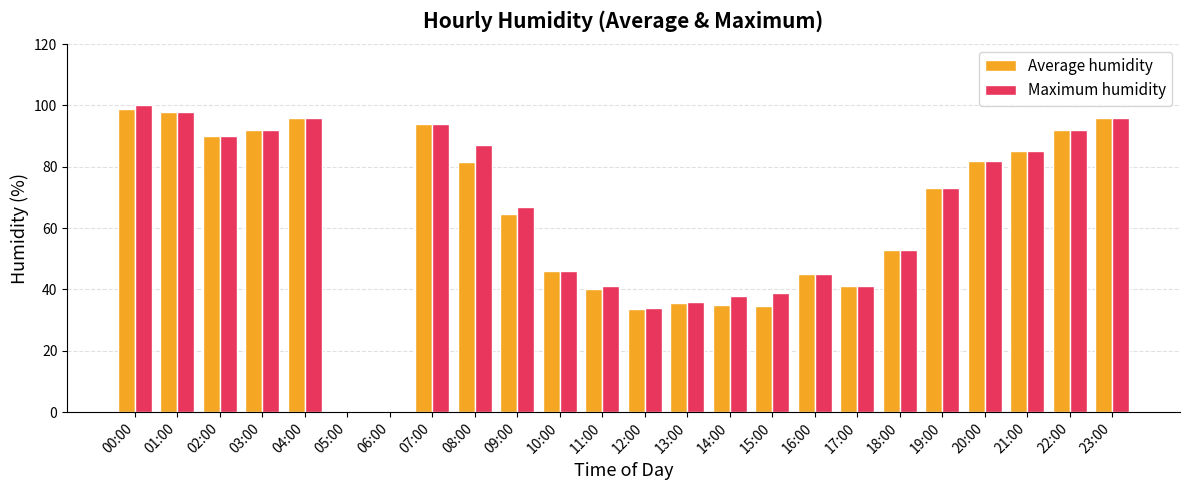

The Maximum humidity series shows 71.4 at 18:00. True or false?

False